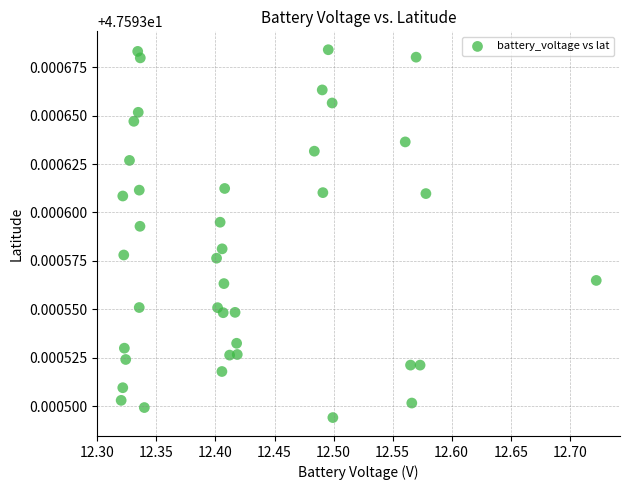

What is the range of X values (max minus min)?

0.4